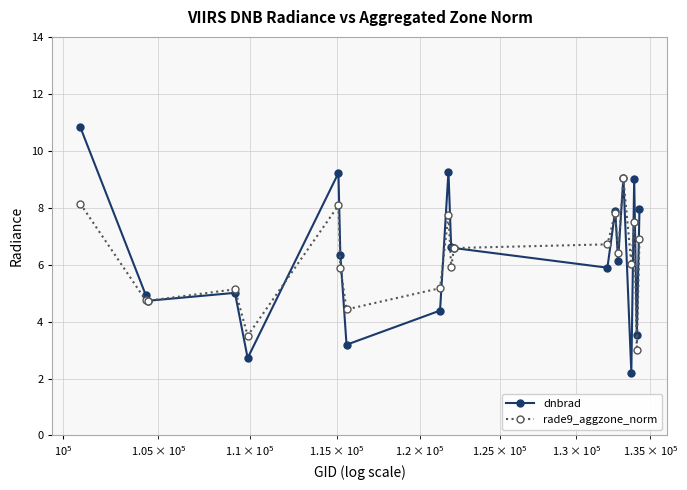

Rank the series by their maximum value, from lowest to highest.

rade9_aggzone_norm, dnbrad